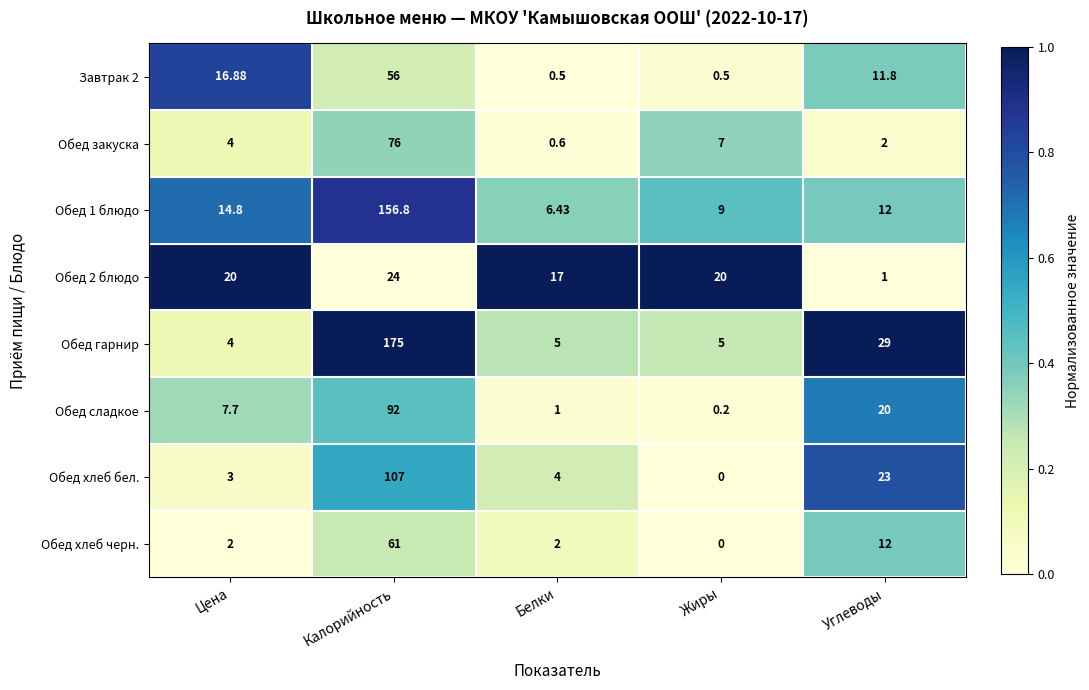

Which category has the highest value in the Обед 2 блюдо series?

Калорийность